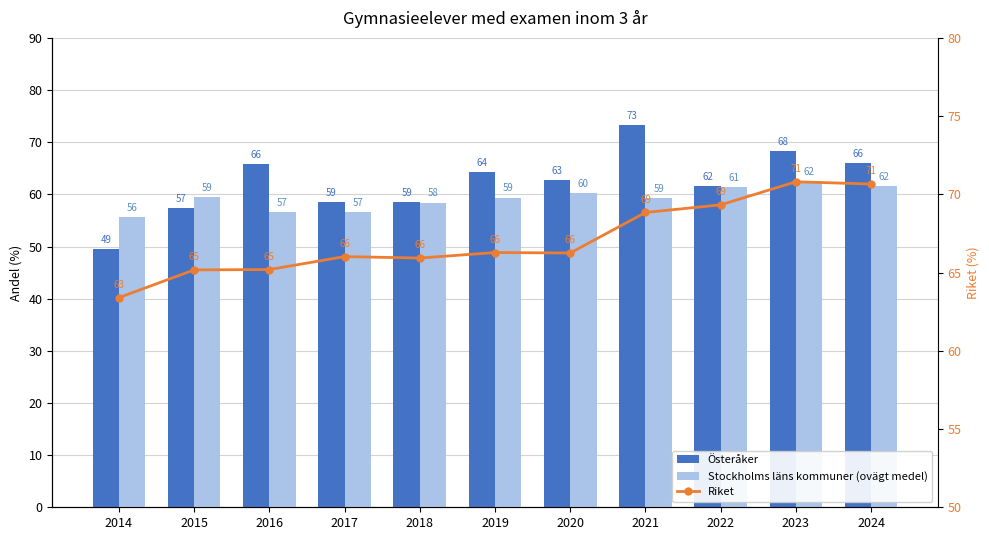

Is it true that Riket equals 69.3 at 2022?

True